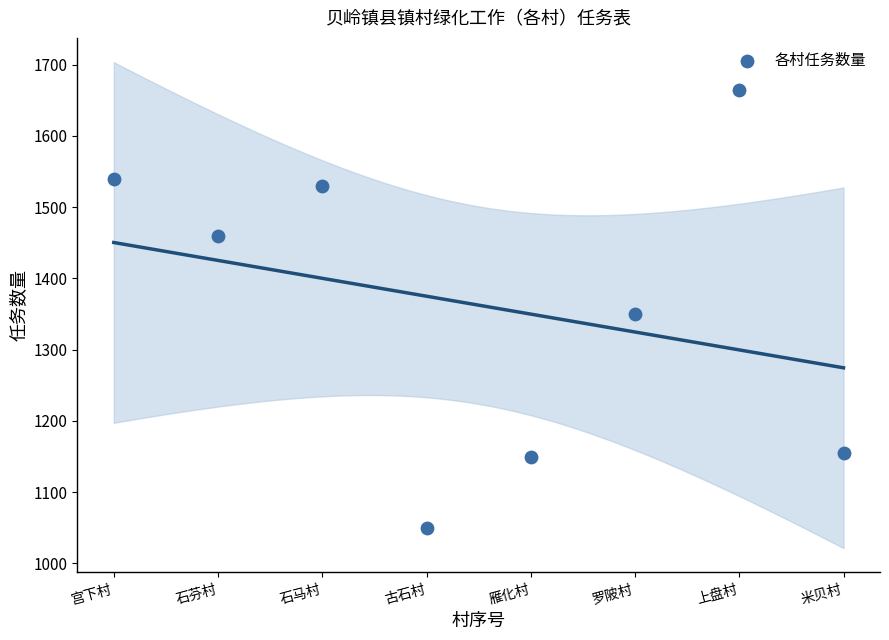

What is the range of Y values (max minus min)?

615